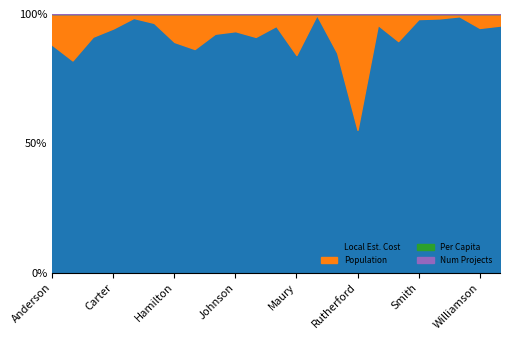

The Local Est. Cost series shows 3005300.0 at Hamilton. True or false?

True